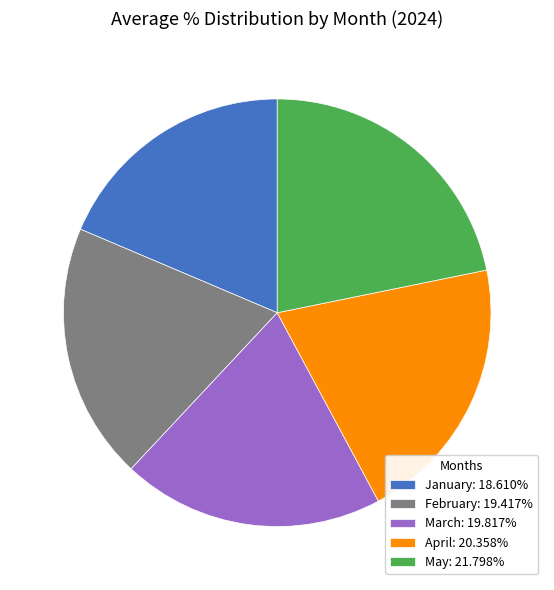

Is it true that May is 16% of the pie?

False